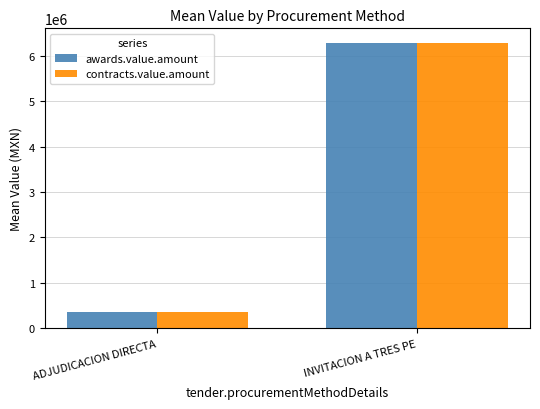

Count the number of data series in this chart.

2